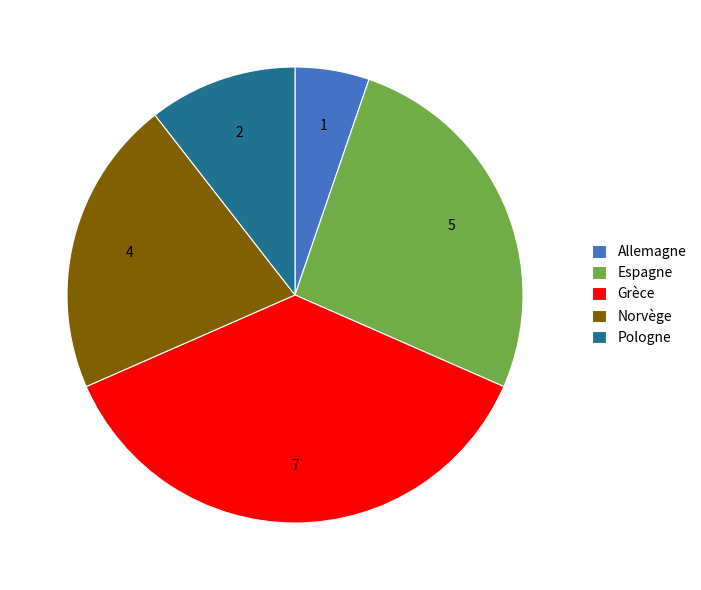

Is the sum of Grèce and Allemagne greater than half?

No